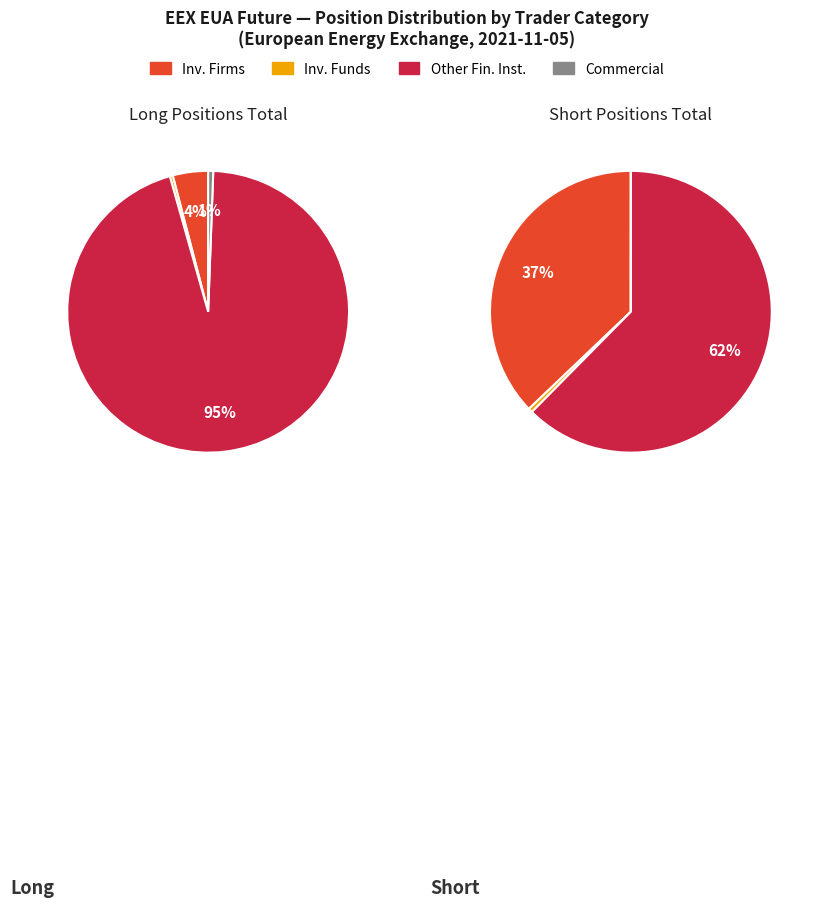

What is the change in value from Investment Funds to Commercial Undertakings?

+1092.0